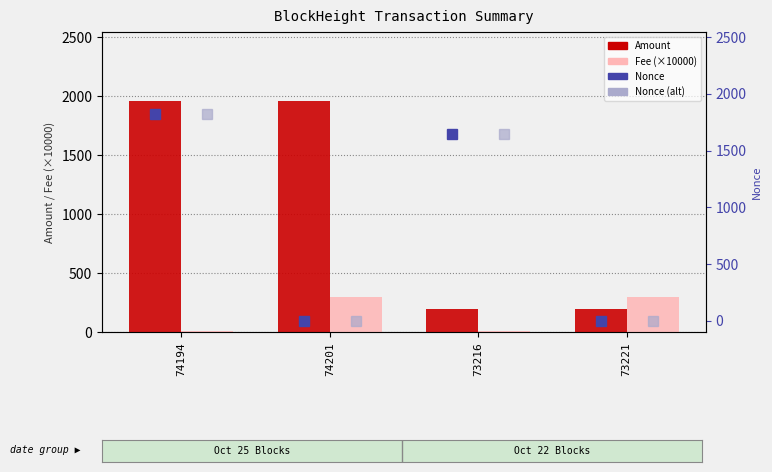

Where does the Nonce series first go above 1645?

74194